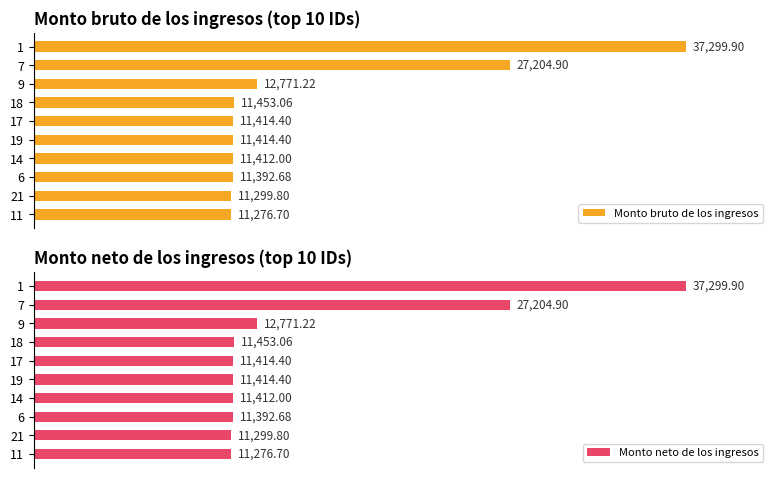

What is the smallest value displayed?

11276.7